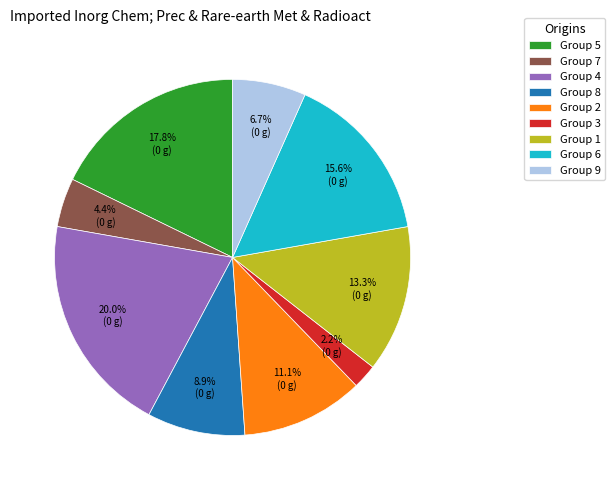

Does Group 9 account for over 50% of the chart?

No